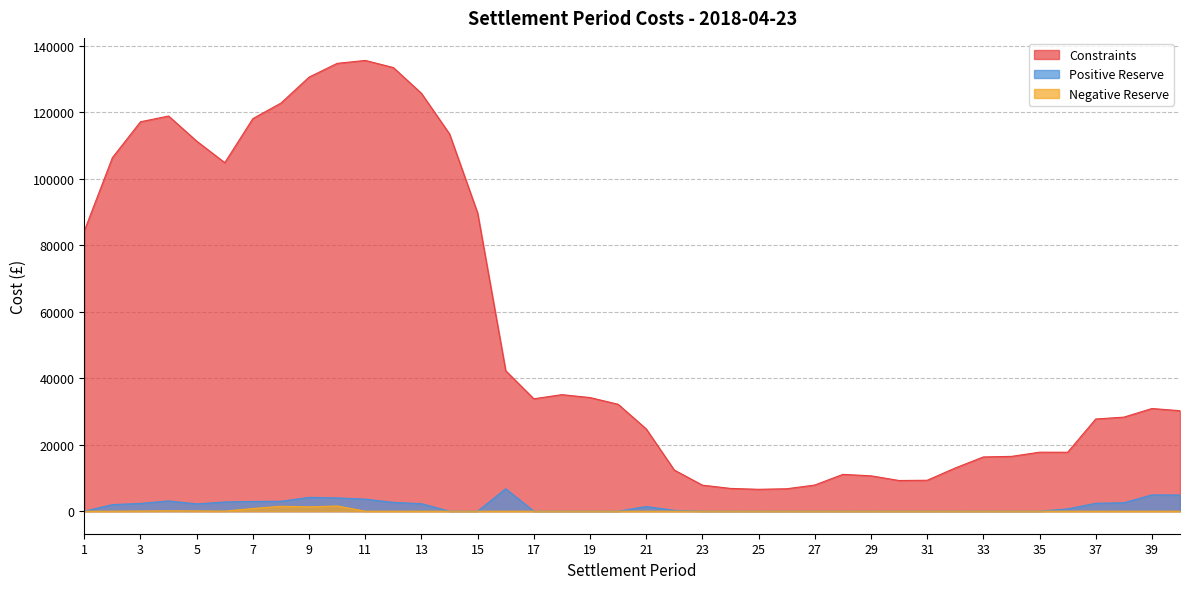

At which category is the sum across all series the highest?

10